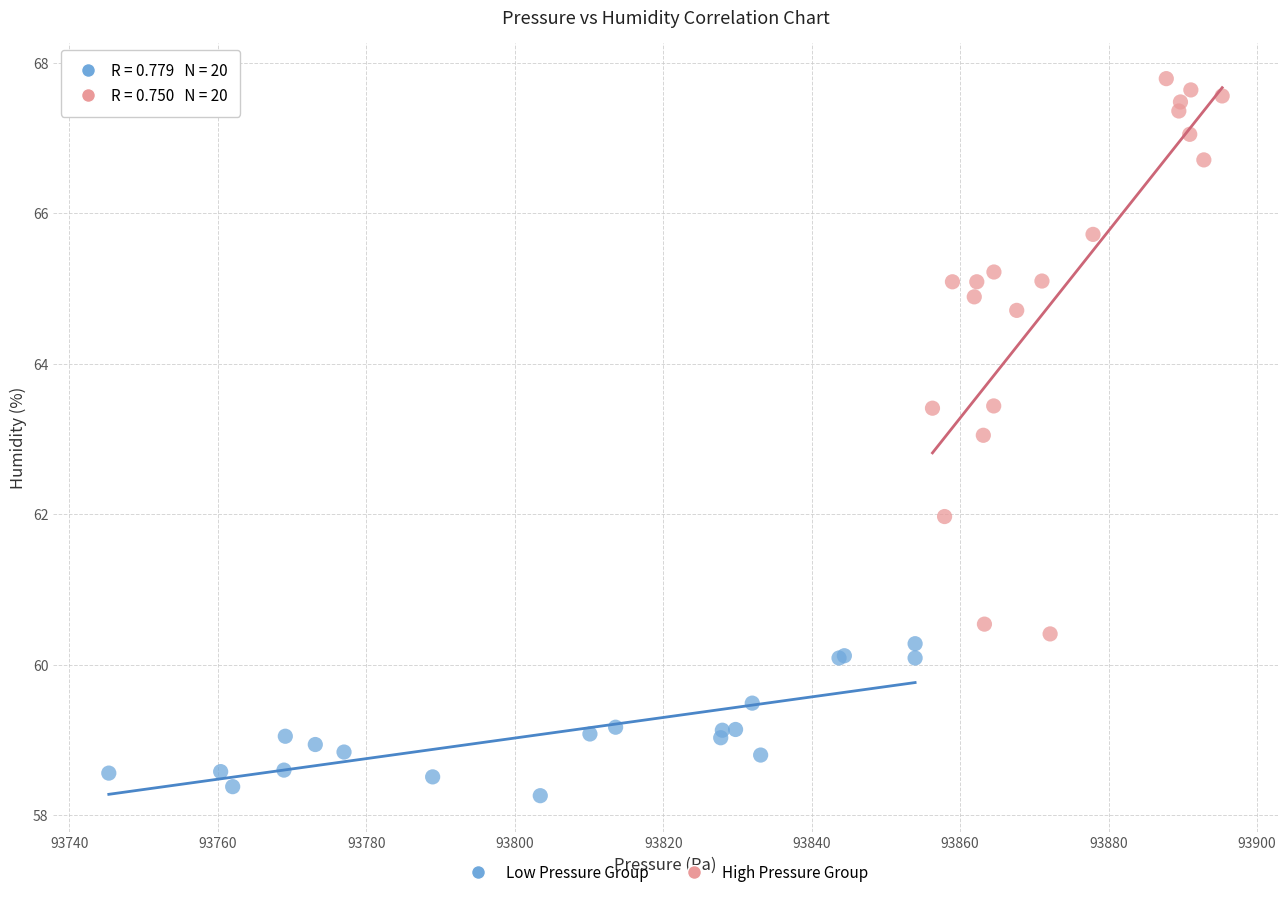

Which series contains the highest Y value?

High Pressure Group